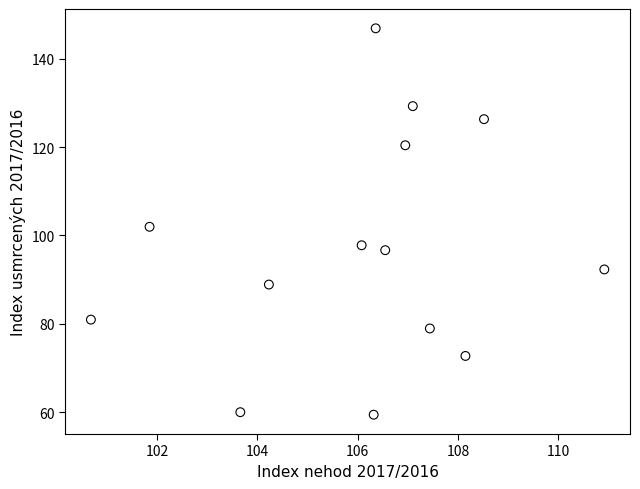

What Y value in the scatter plot is closest to 103?

102.0